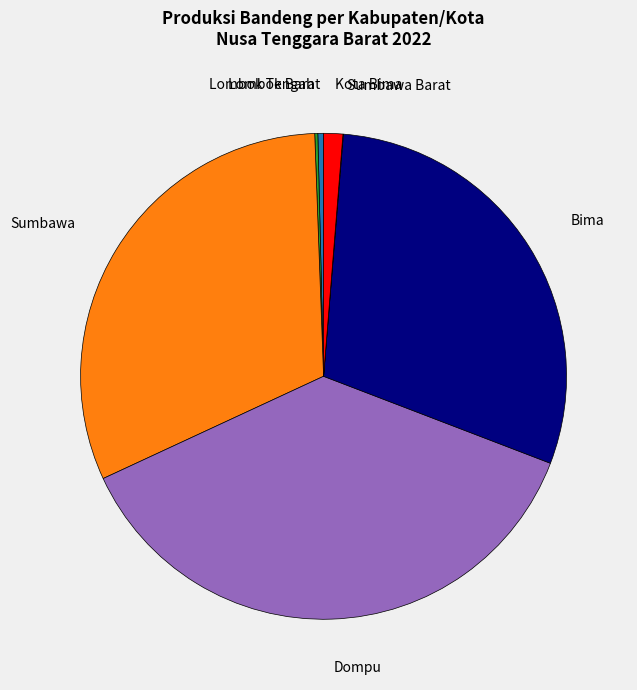

Is there a majority slice in this chart?

No